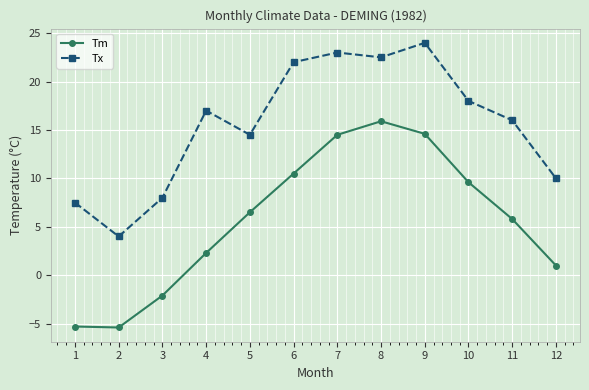

What is the lowest value of the Tx series?

4.0